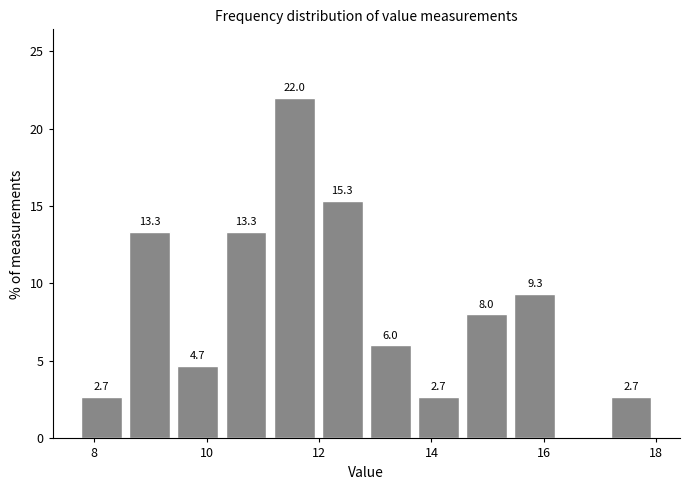

Over which range of the x-axis is the bar tallest?

11.2 to 12.0